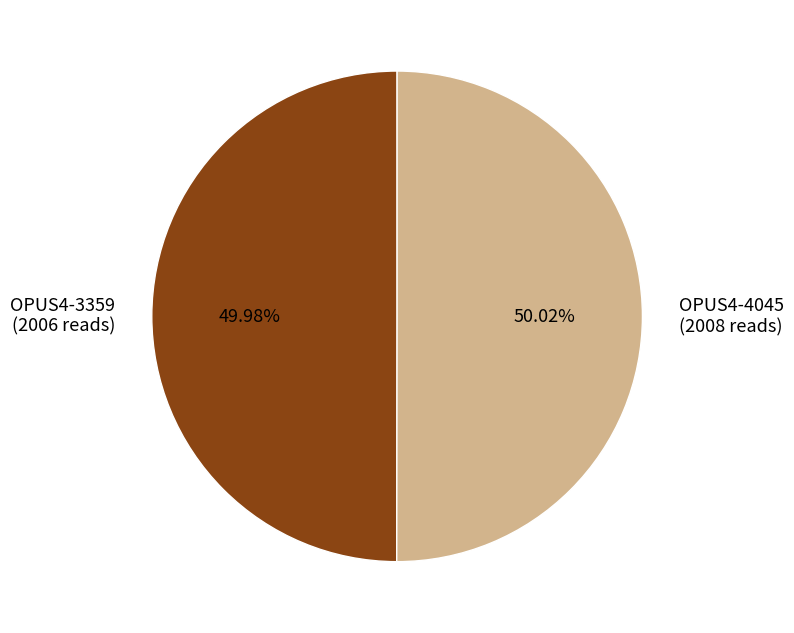

Count the number of slices in the pie.

2